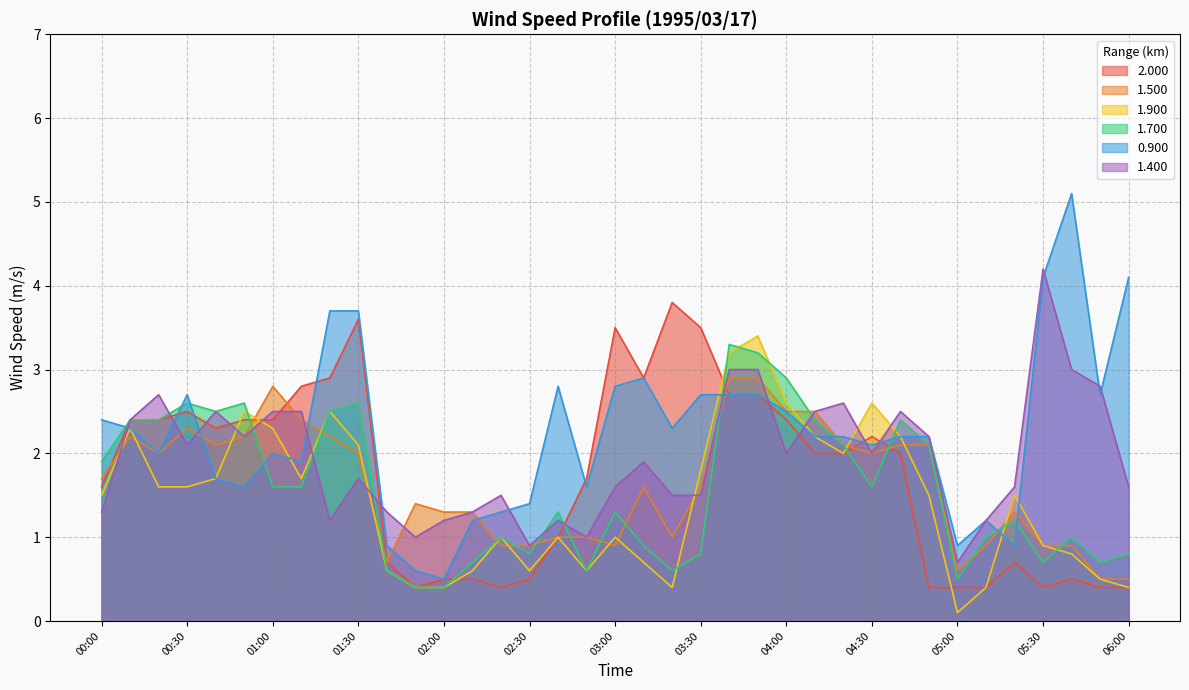

Is it true that 2.000 equals 0.4 at 05:10?

True